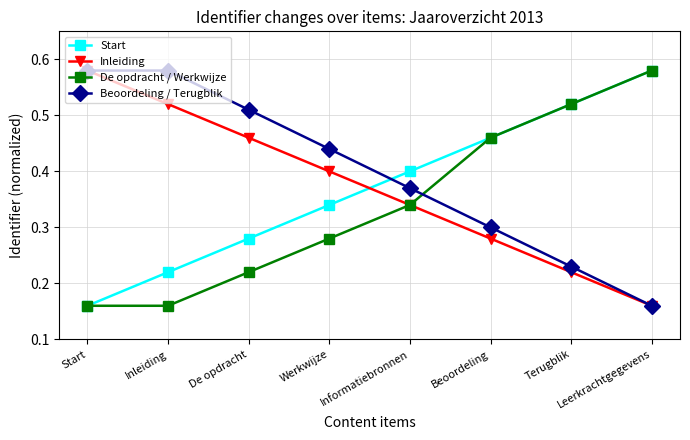

True or false: Start has more than 1 interior local peaks.

False